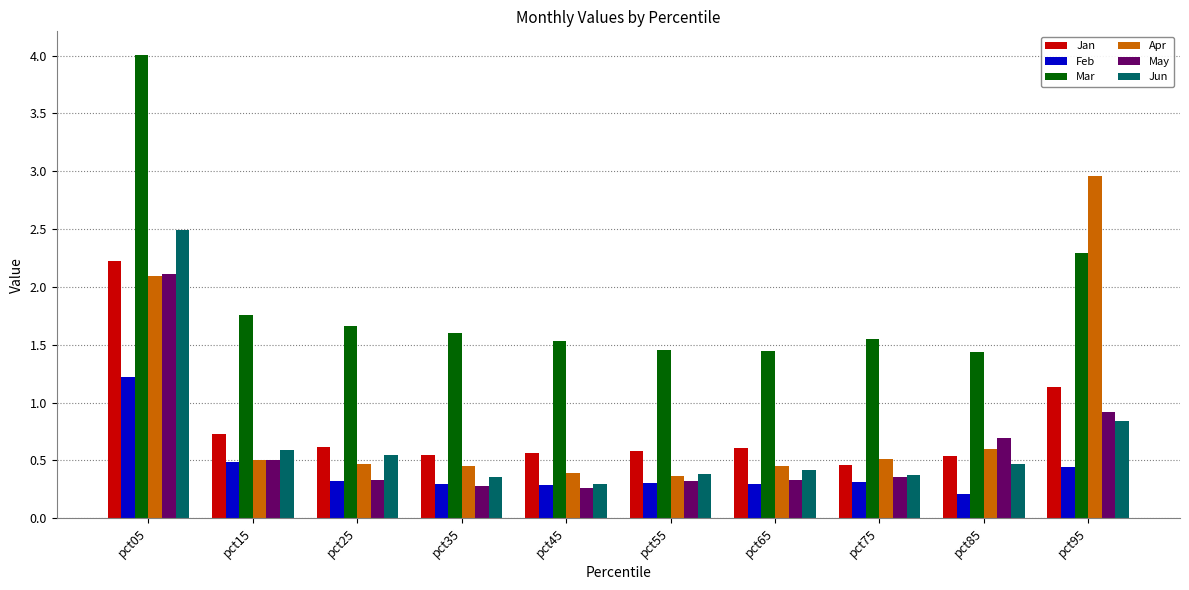

At how many categories does at least one series exceed 0?

10